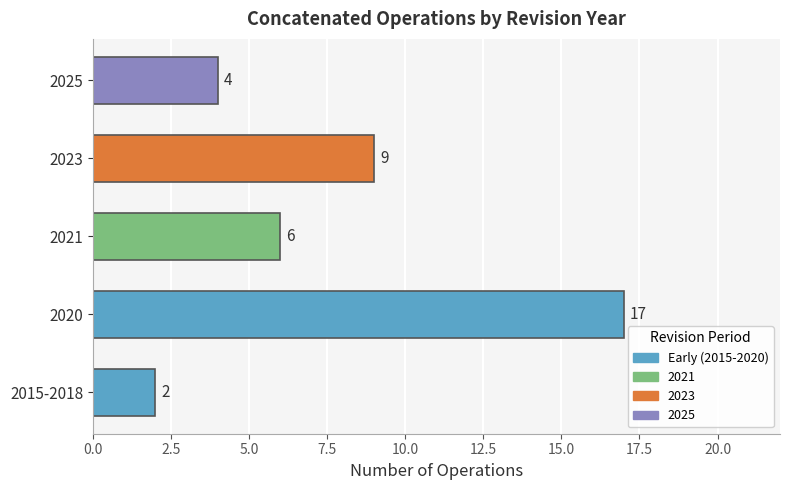

Rank the categories by value from lowest to highest.

2015-2018, 2025, 2021, 2023, 2020